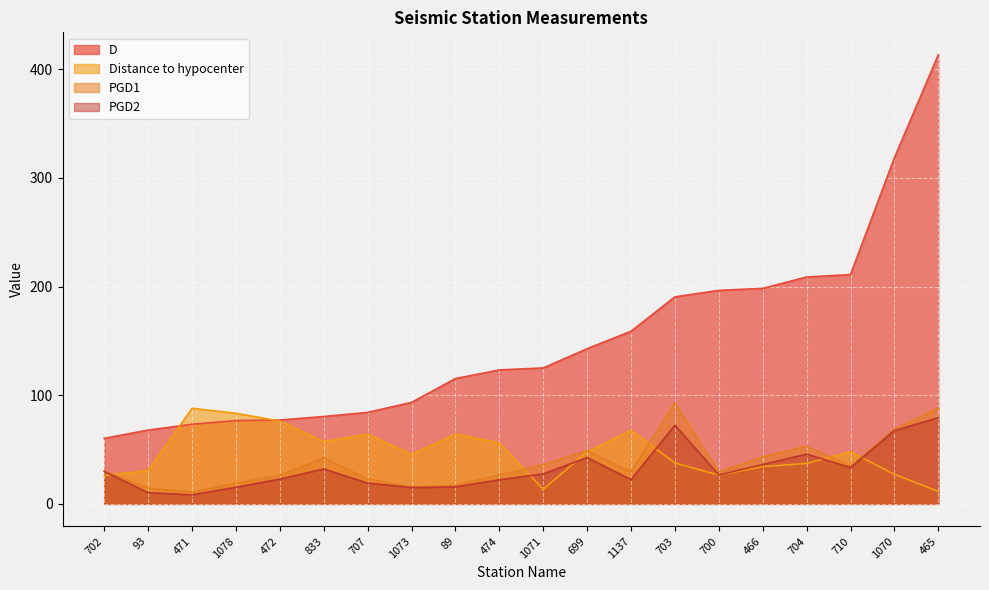

What is the sum of the PGD1 values at 471 and 1070?

79.6